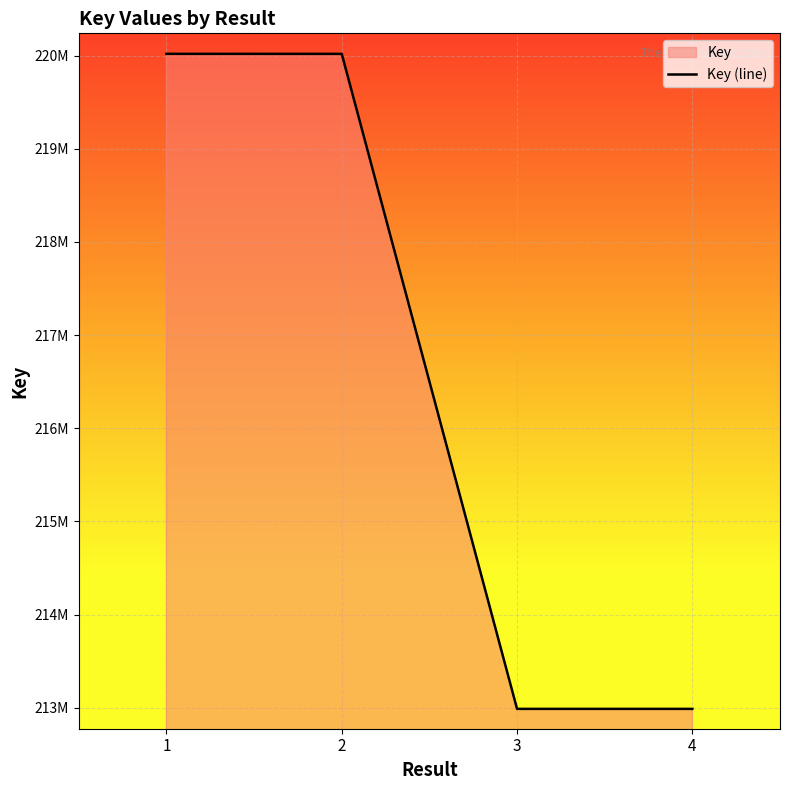

Does the chart display data point markers on the line(s)?

No